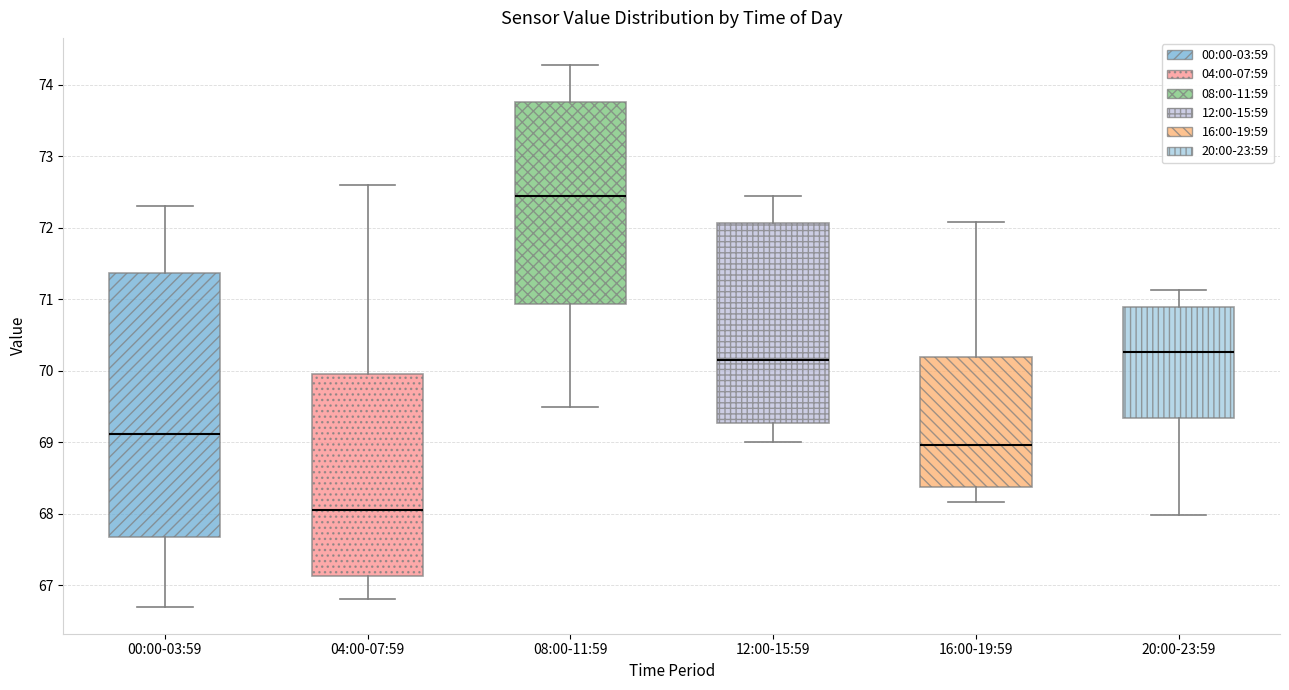

Which box has the highest median line?

08:00-11:59